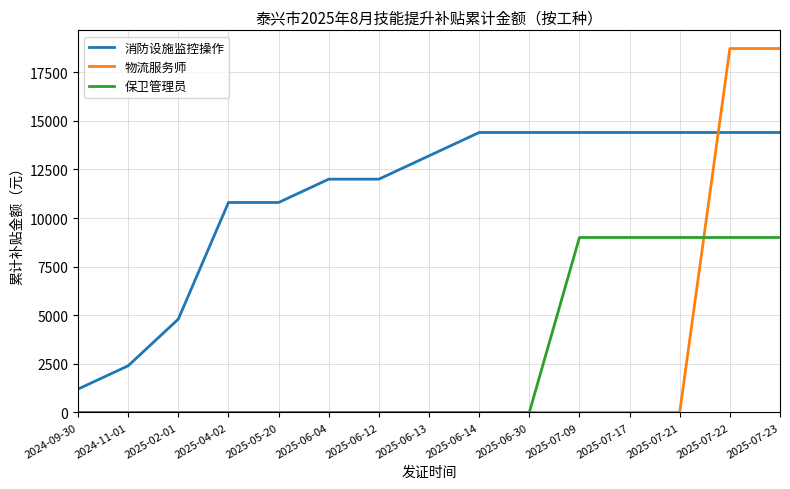

Count the number of data series in this chart.

3